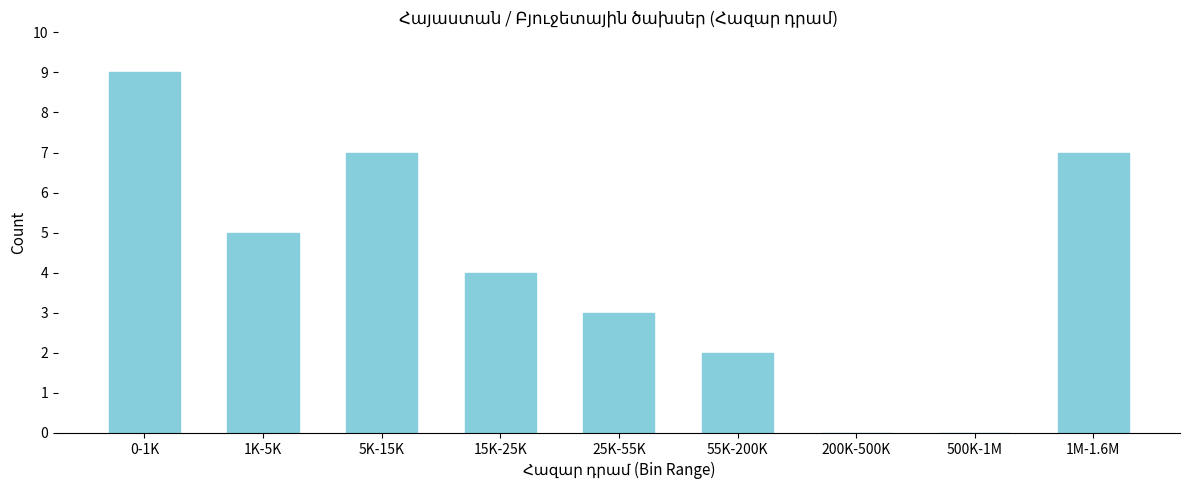

Reading right to left, what are all the values shown in this chart?

1M-1.6M=7	500K-1M=0	200K-500K=0	55K-200K=2	25K-55K=3	15K-25K=4	5K-15K=7	1K-5K=5	0-1K=9